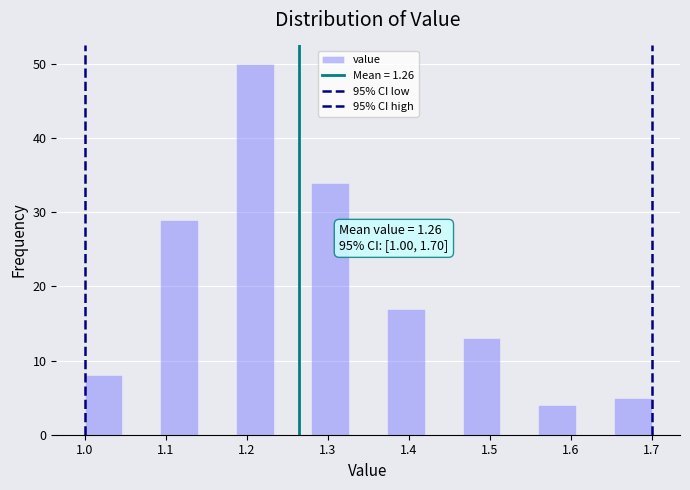

Which range on the x-axis has the tallest bar?

1.19 to 1.23